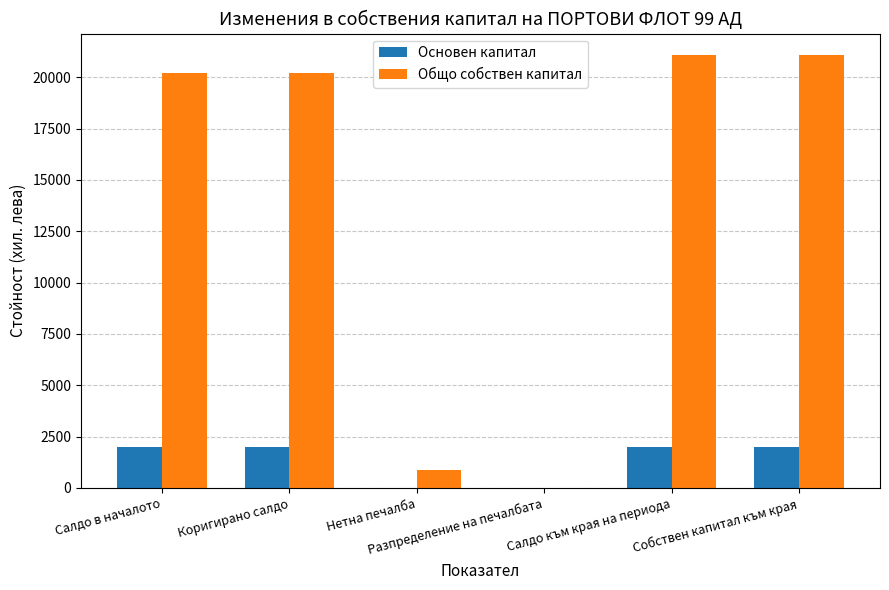

Reading left to right, transcribe all the data shown in this chart.

Основен капитал: 2008	2008	0	0	2008	2008
Общо собствен капитал: 20198	20198	873	0	21071	21071